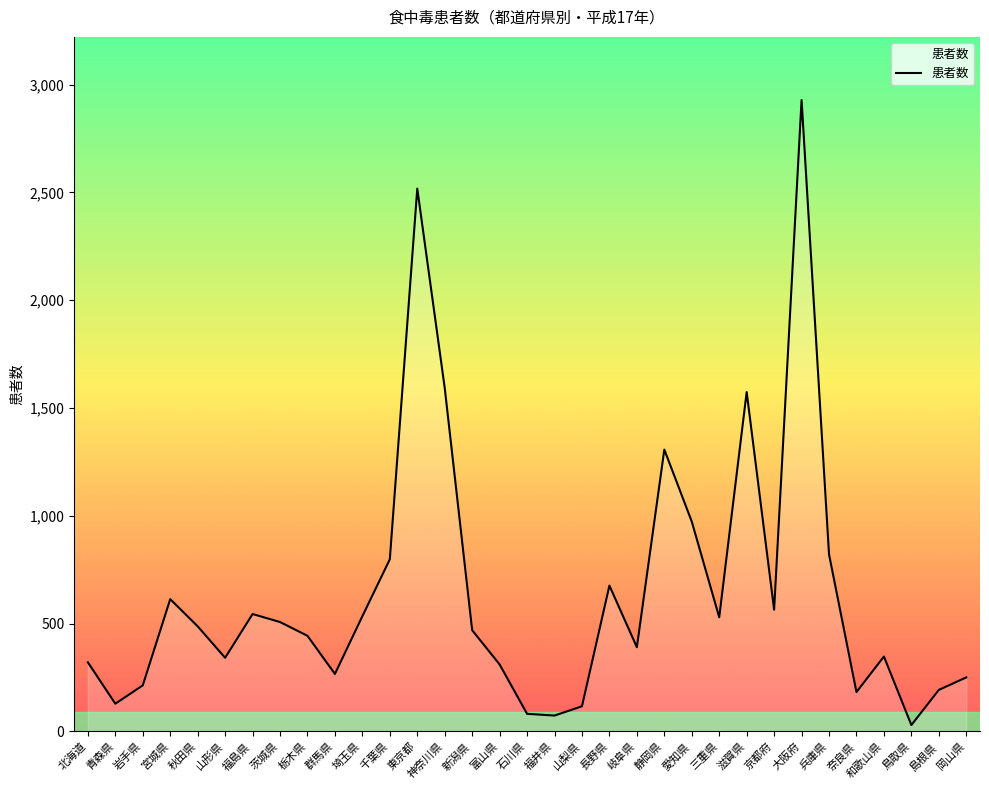

True or false: the data shows 238 at 三重県.

False